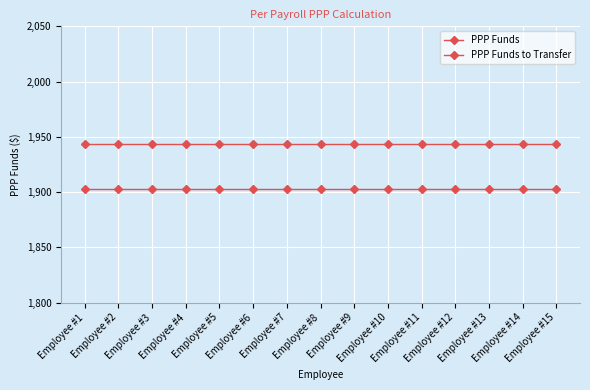

At which label does PPP Funds reach its minimum?

Employee #1